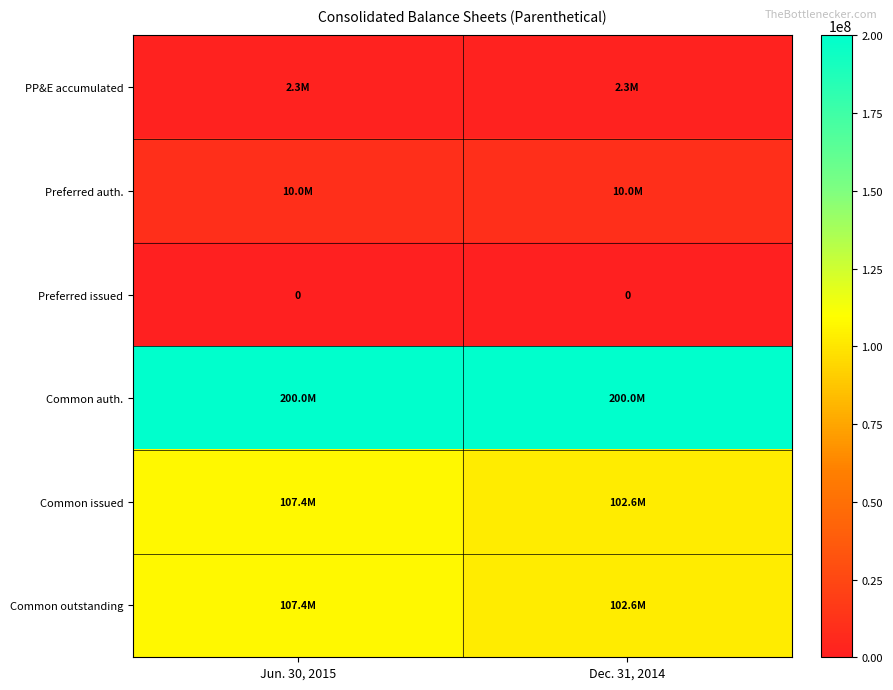

True or false: Preferred issued has a value of 0 at Dec. 31, 2014.

True